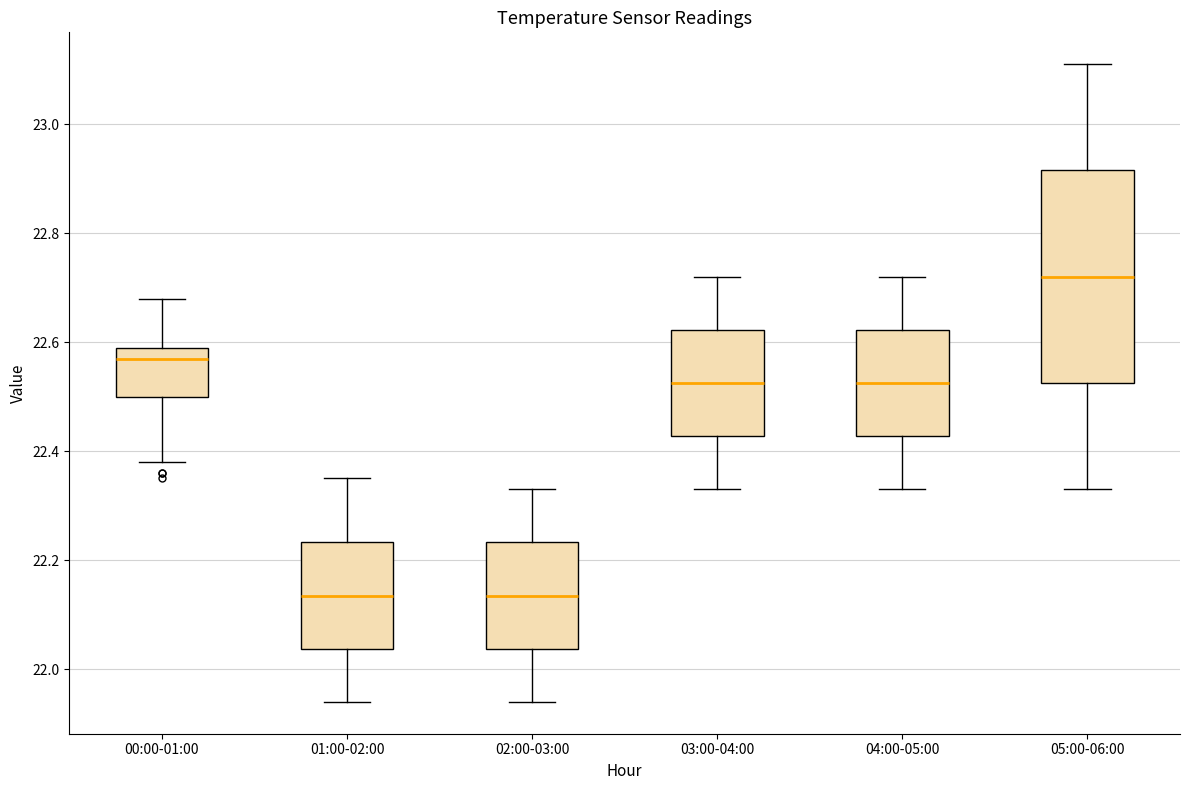

Where is the upper edge of the box for 04:00-05:00 on the y-axis? The values are not printed on the chart, so give them approximately, as read against the axis.

22.62